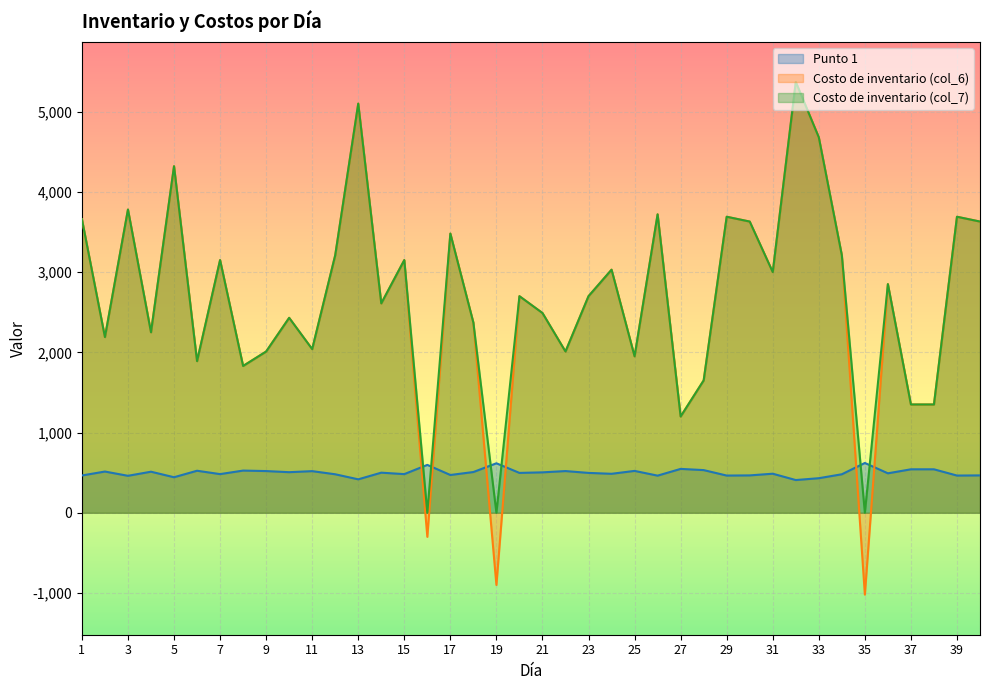

What is the total value across all series at 1?

7785